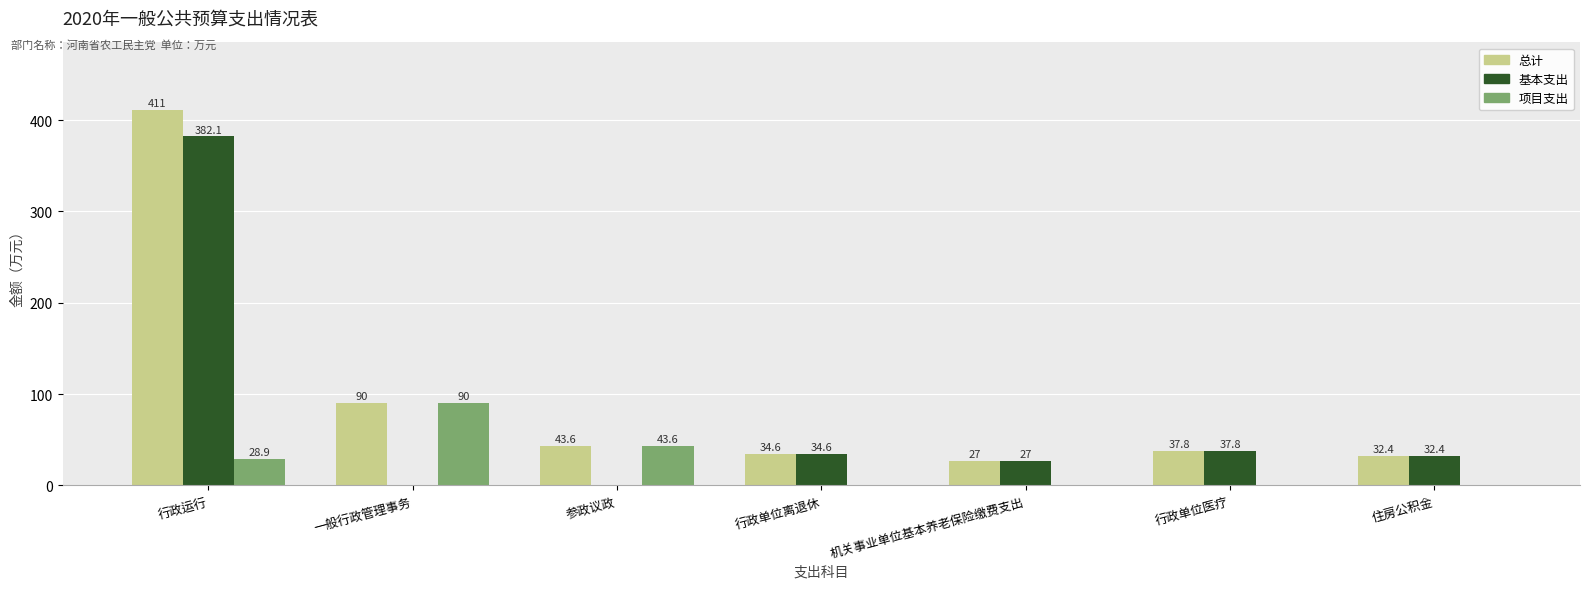

The 基本支出 series shows 10.1 at 行政单位离退休. True or false?

False